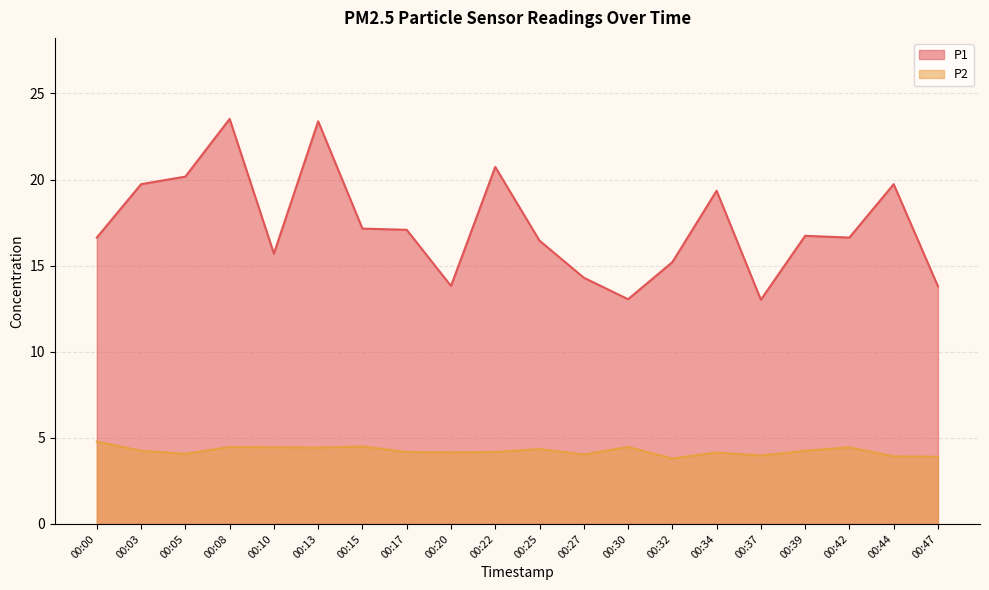

True or false: P1 and P2 cross at least once.

False